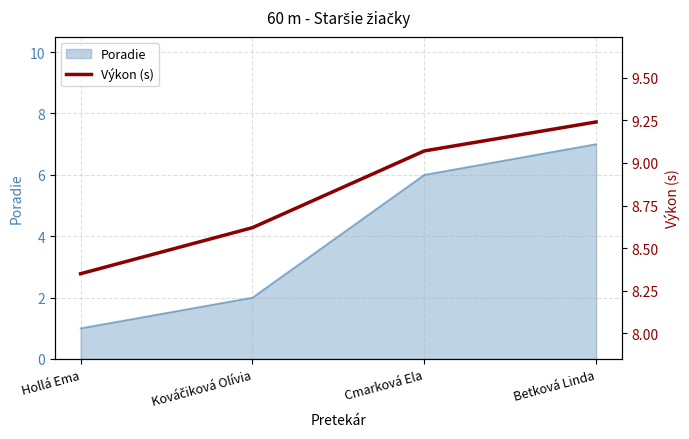

List the labels in order of value, smallest first.

Hollá Ema, Kováčiková Olívia, Cmarková Ela, Betková Linda